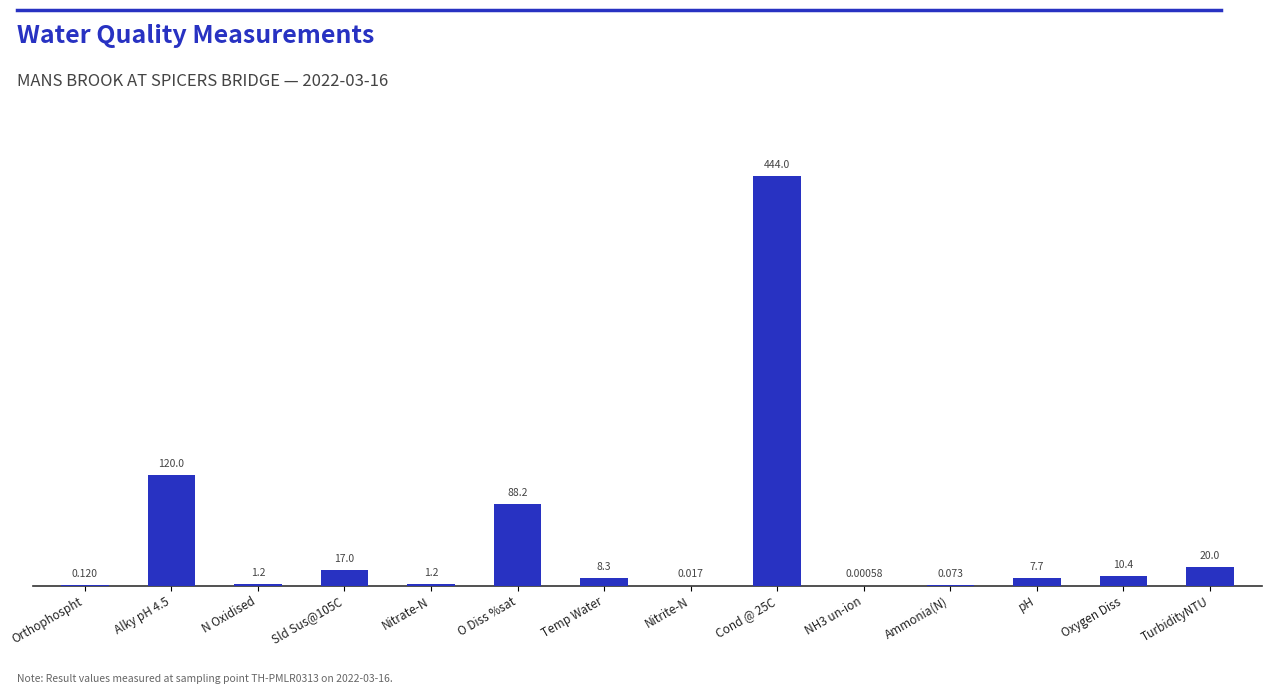

Which has a higher value, Temp Water or Alky pH 4.5?

Alky pH 4.5